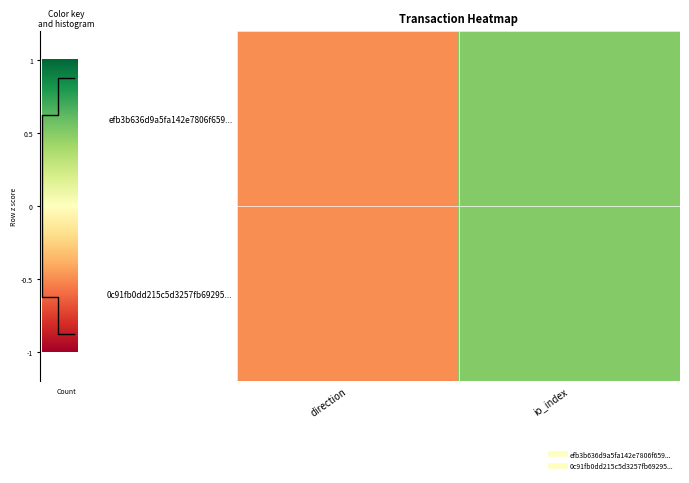

Count the number of data series in this chart.

2